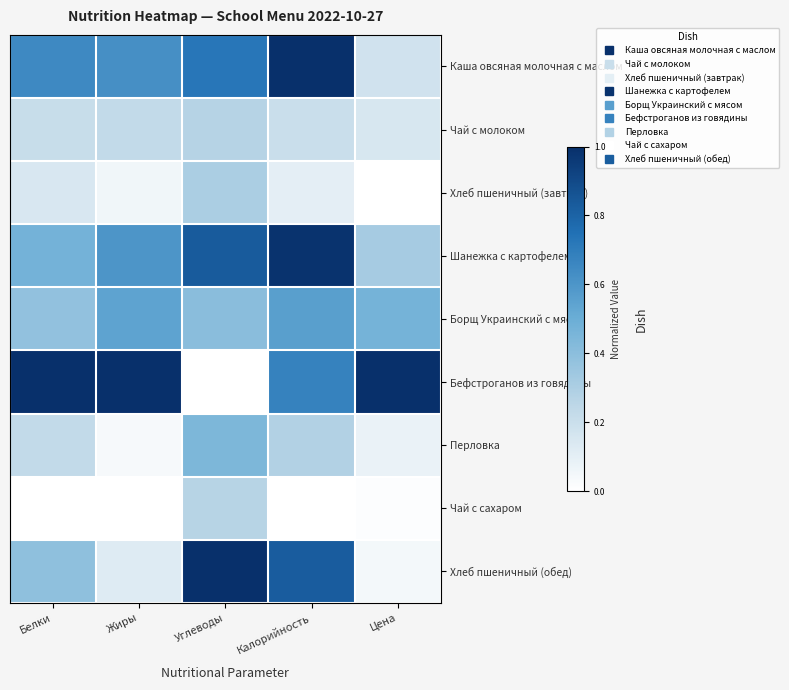

What is the greatest value displayed?

1.0